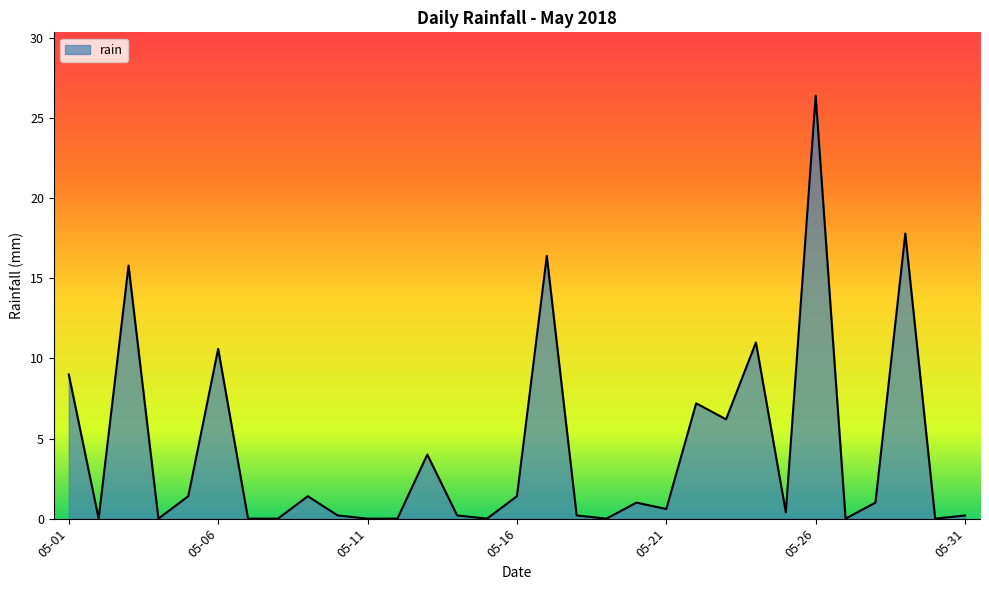

What is the difference between the maximum and minimum values?

26.4